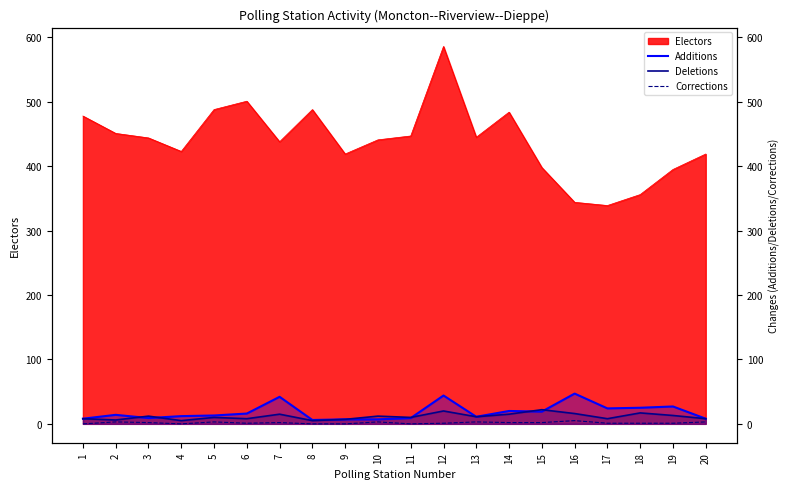

How many values in the Additions series are below 14?

10